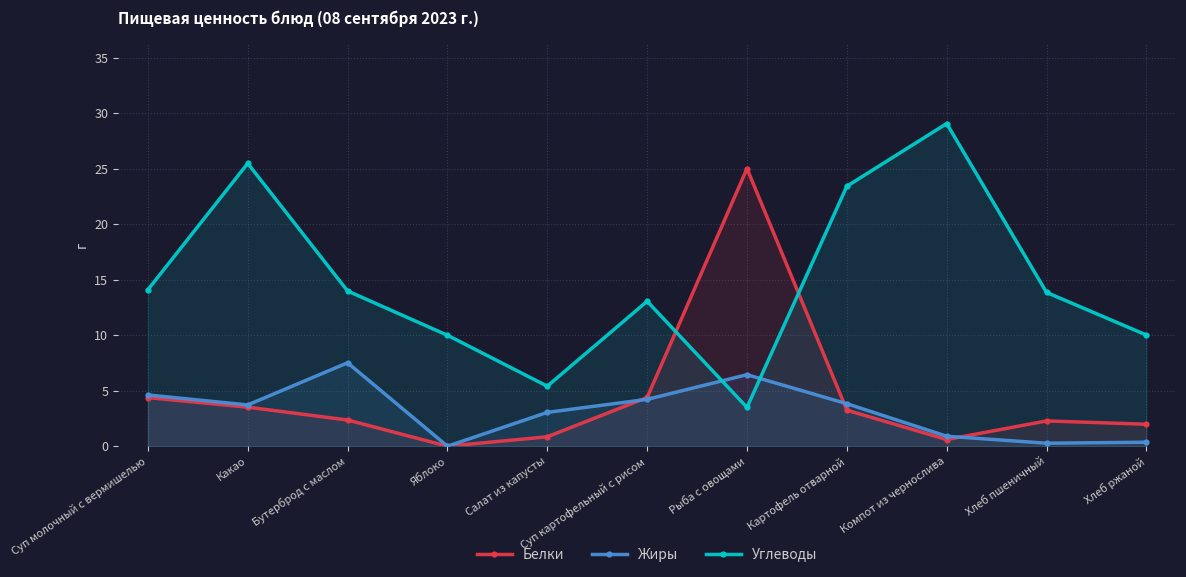

Does the chart display data point markers on the line(s)?

Yes